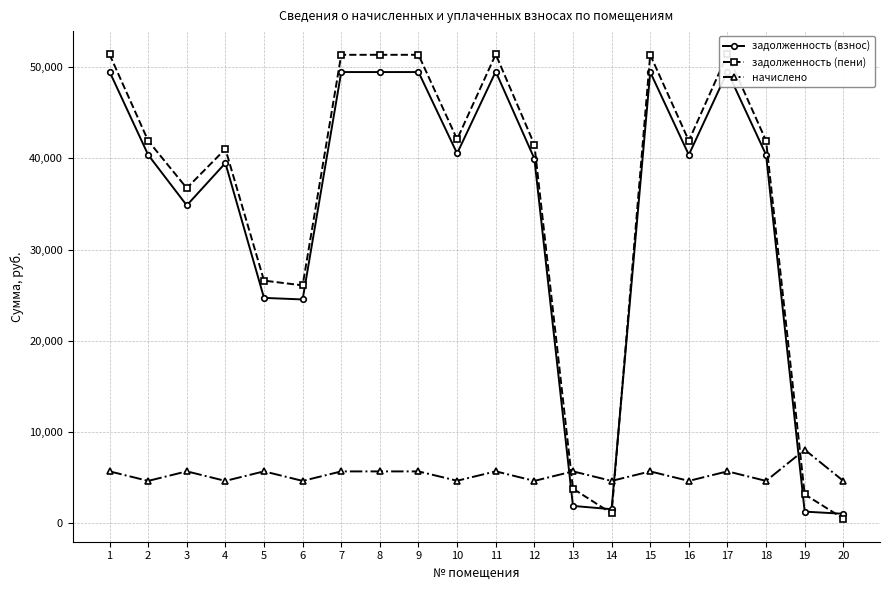

What is the spread (max minus min) of values at 9?

45675.4